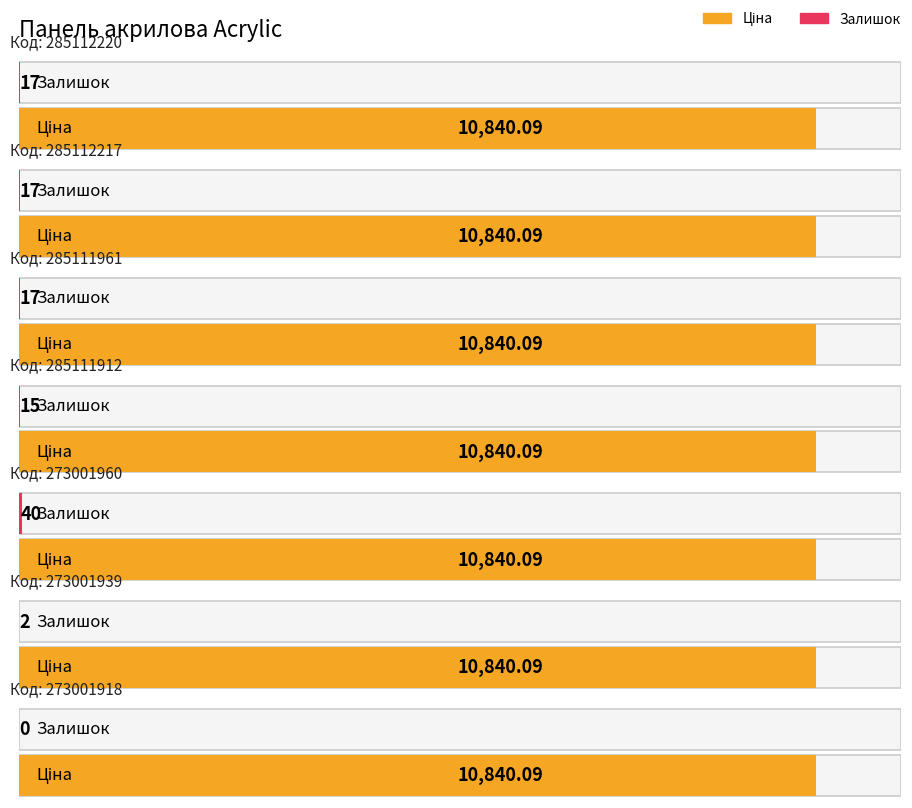

At 285112217, list the series in order from largest to smallest.

Ціна, Залишок